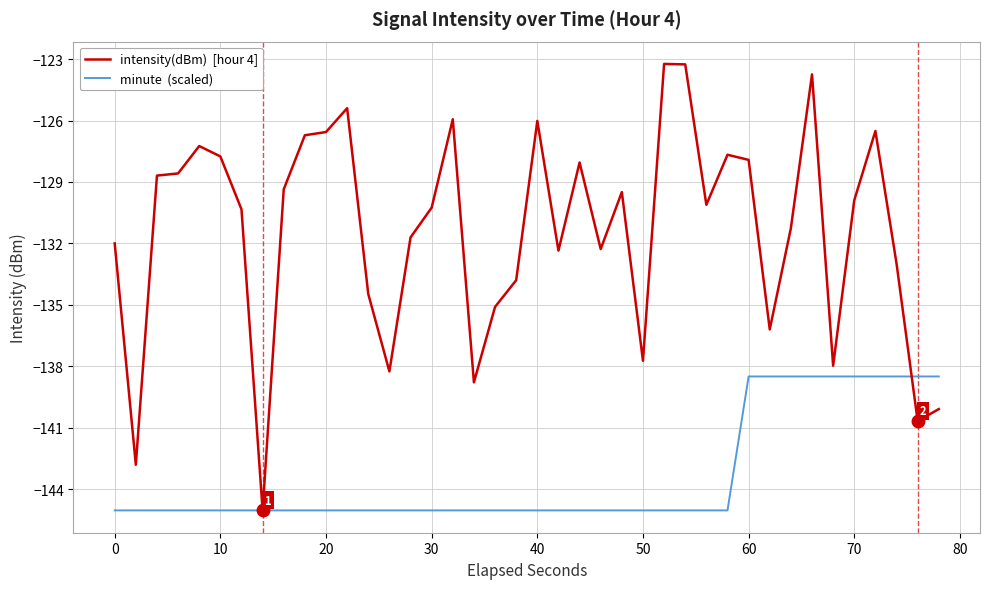

What is the greatest value displayed?

-123.2